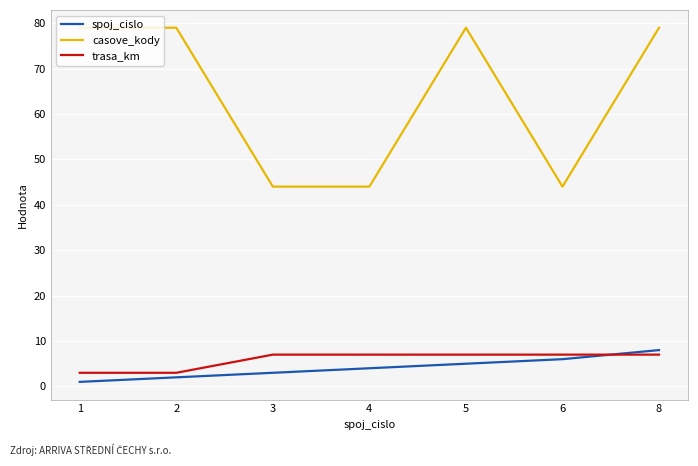

How many lines are shown in the chart?

3